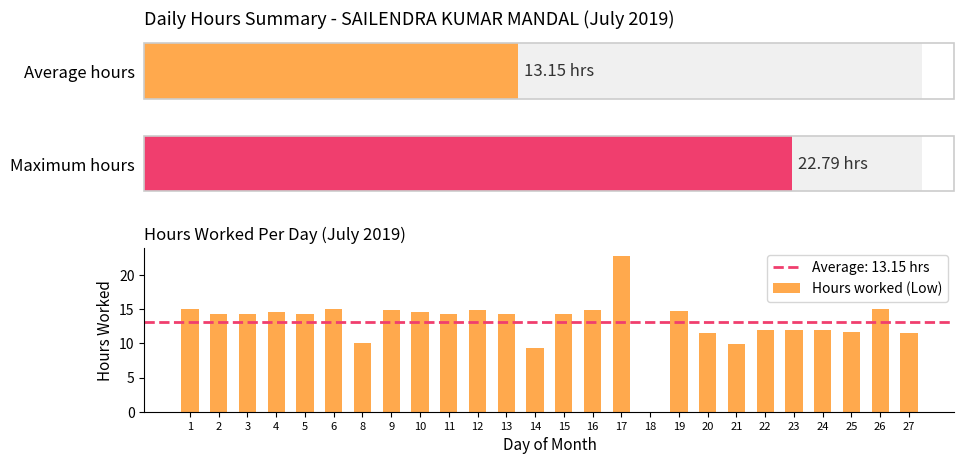

True or false: Hours worked (Low) has a value of 23.1 at 11.

False